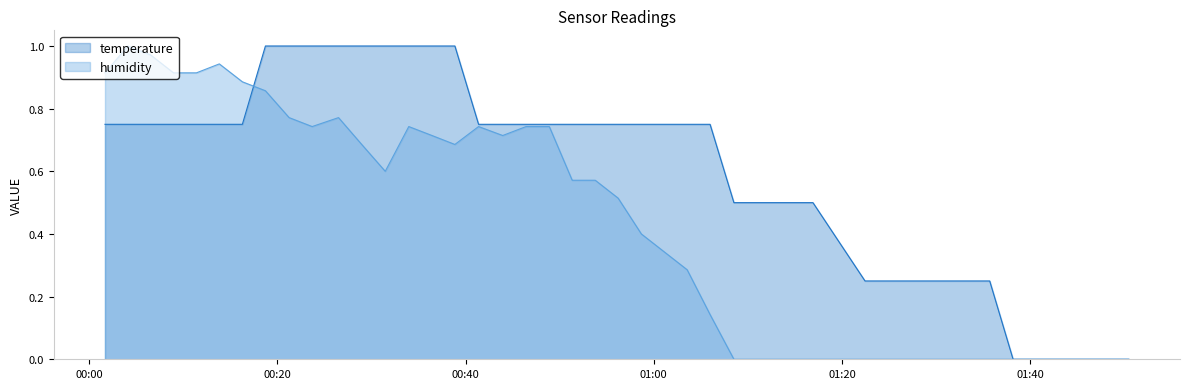

Reading left to right, extract all data points from this chart.

temperature: 0.7	0.7	0.7	0.7	0.7	0.7	0.7	1.0	1.0	1.0	1.0	1.0	1.0	1.0	1.0	1.0	0.7	0.7	0.7	0.7	0.7	0.7	0.7	0.7	0.7	0.7	0.7	0.5	0.5	0.5	0.2	0.2	0.2	0.2	0.0	0.0	0.0	0.0	0.0	0.0
humidity: 0.9	1.0	1.0	0.9	0.9	0.9	0.9	0.9	0.8	0.7	0.8	0.7	0.6	0.7	0.7	0.7	0.7	0.7	0.7	0.7	0.6	0.6	0.5	0.4	0.3	0.3	0.1	0.0	0.0	0.0	0.0	0.0	0.0	0.0	0.0	0.0	0.0	0.0	0.0	0.0